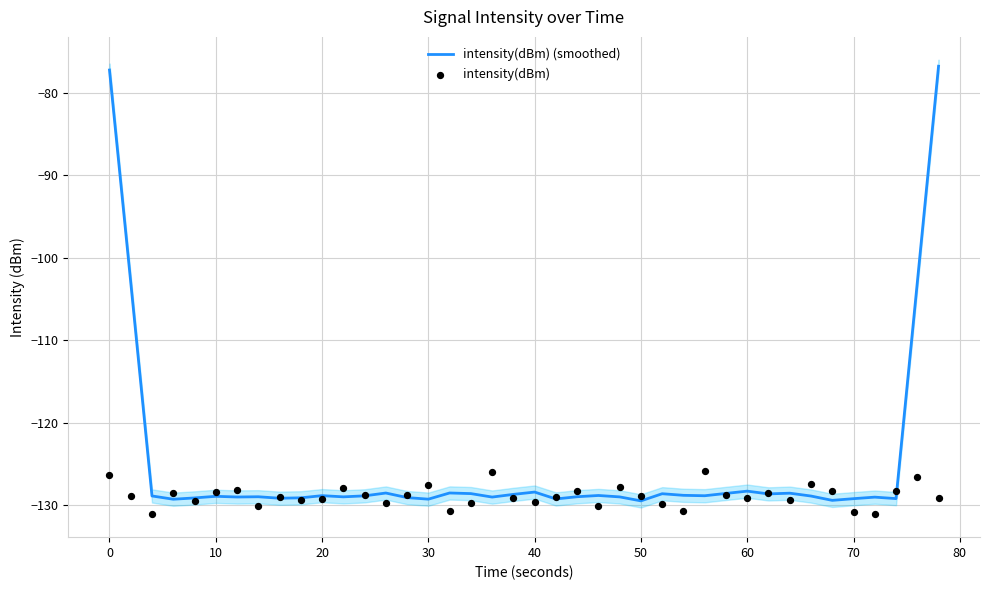

Which series has the largest Y range (max minus min)?

intensity(dBm) (smoothed)